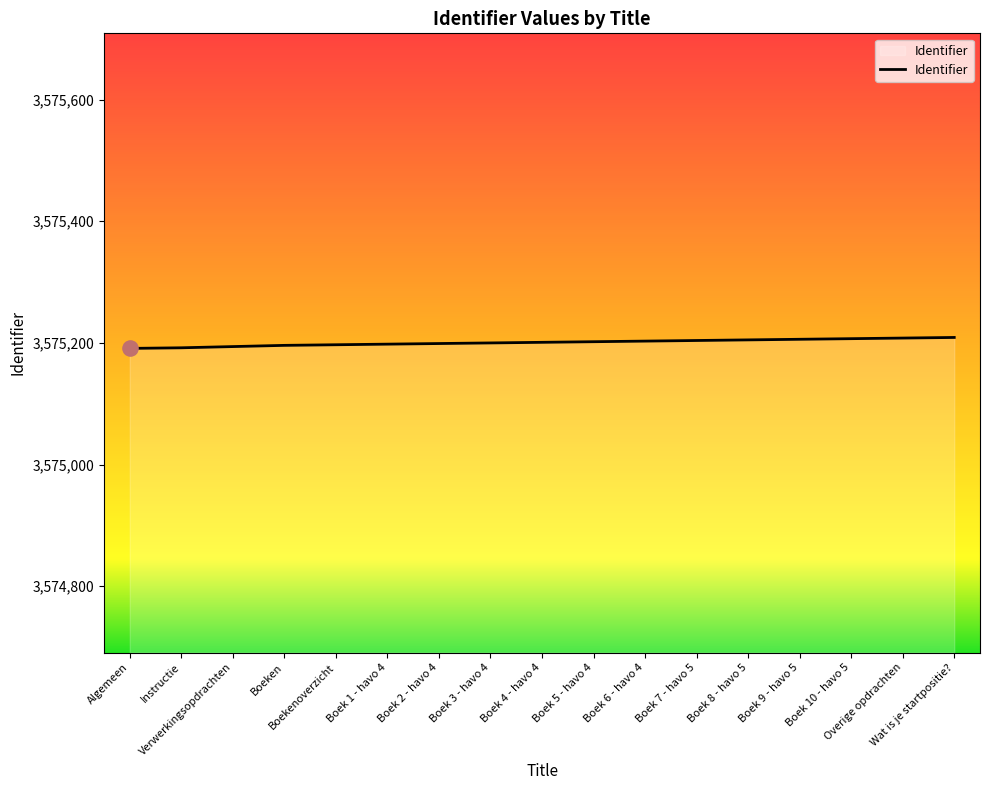

What is the change in value from Boeken to Boek 3 - havo 4?

+4